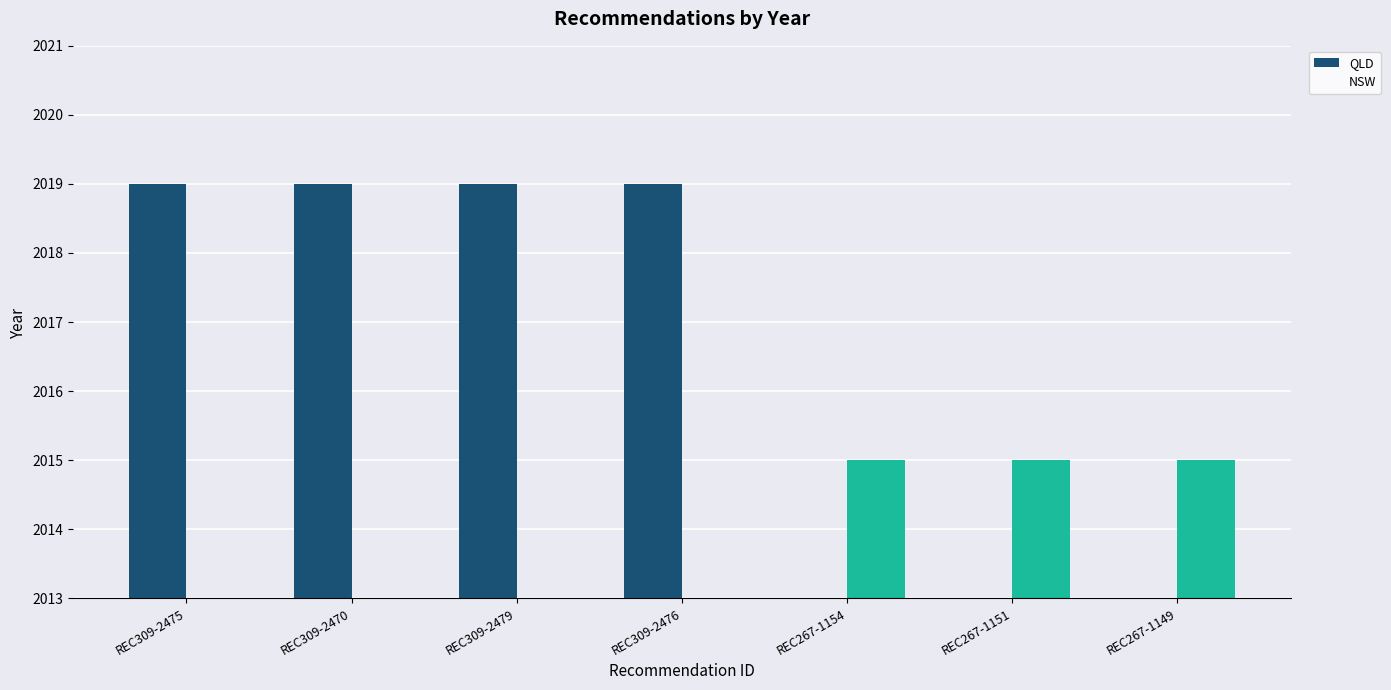

Reading right to left, list all the values displayed in this chart.

QLD: 0	0	0	2019	2019	2019	2019
NSW: 2015	2015	2015	0	0	0	0